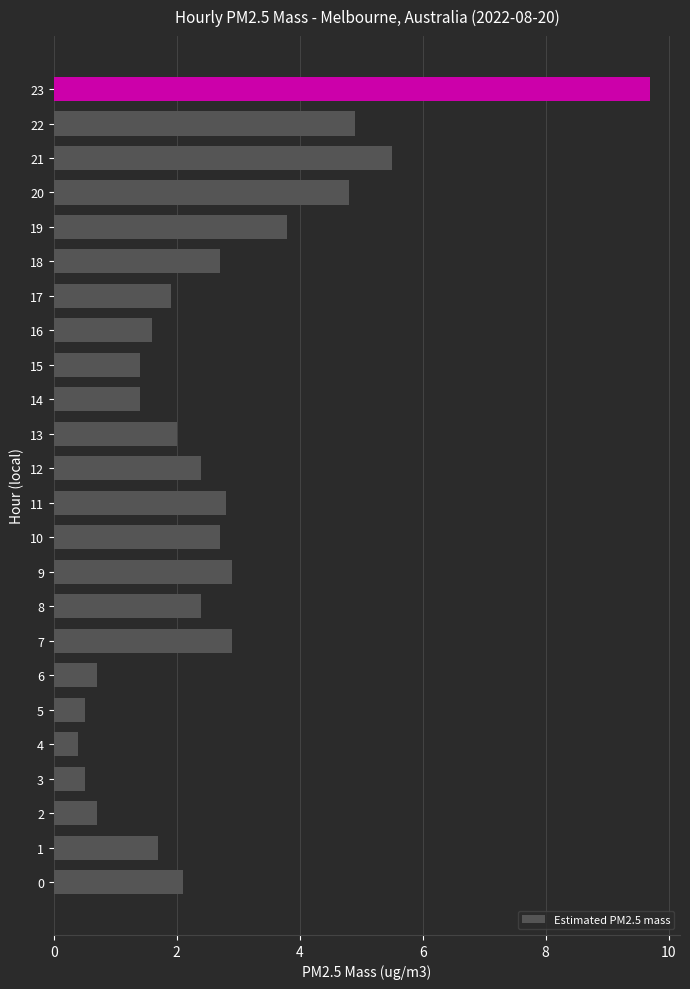

Between 6 and 14, which is larger?

14